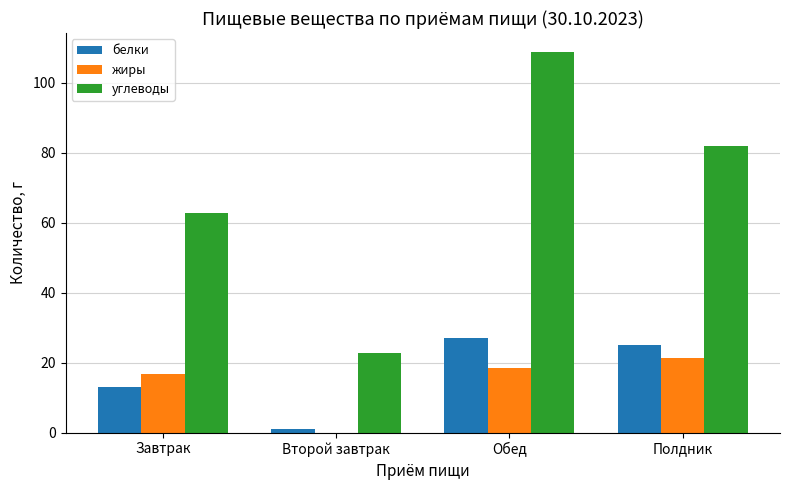

Is the value of углеводы at Завтрак greater than the value of белки at Завтрак?

Yes